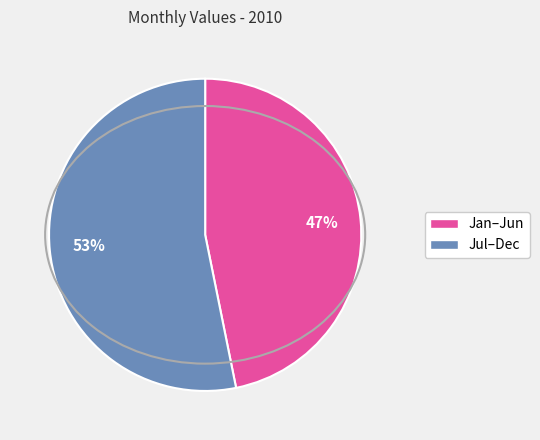

To the nearest percent, what is the difference between the largest and smallest slice percentages?

6%